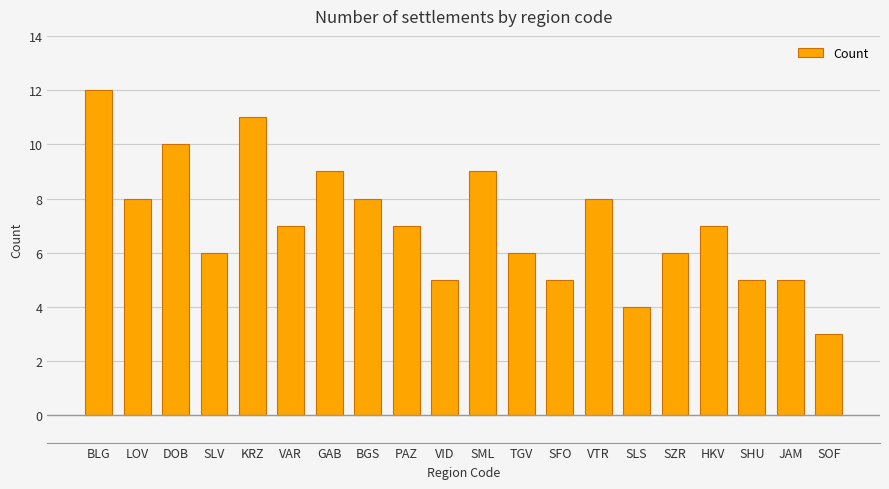

What is the sum of the values at PAZ and SLV?

13